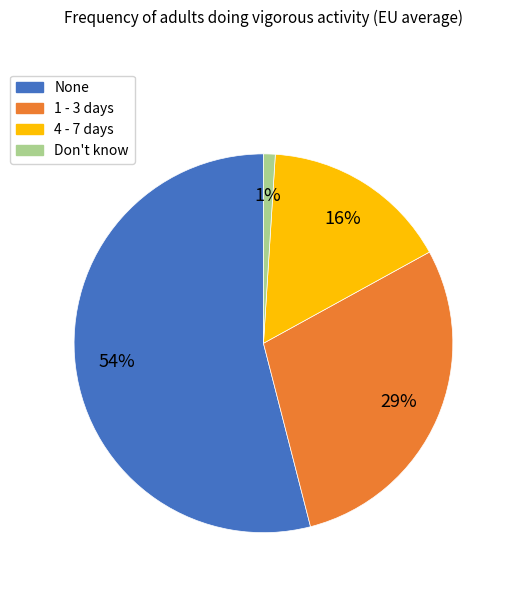

How many slices are in this pie chart?

4